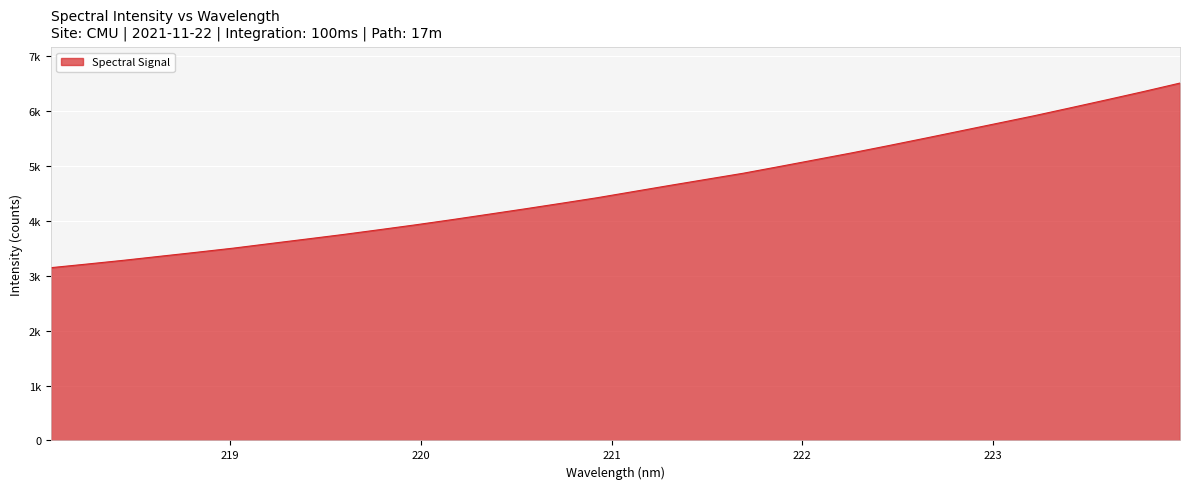

Reading left to right, what are all the values shown in this chart?

218.0596=3149.0	218.2508=3215.5	218.442=3283.9	218.6332=3357.2	218.8244=3429.9	219.0156=3504.8	219.2067=3587.5	219.3979=3669.4	219.589=3752.1	219.7801=3840.0	219.9712=3929.6	220.1623=4023.9	220.3533=4121.9	220.5444=4220.6	220.7354=4322.0	220.9264=4425.1	221.1174=4537.9	221.3083=4650.1	221.4993=4760.4	221.6902=4870.2	221.8812=4993.5	222.0721=5118.6	222.263=5243.7	222.4538=5375.0	222.6447=5509.2	222.8355=5645.4	223.0264=5782.4	223.2172=5919.2	223.408=6064.1	223.5987=6210.5	223.7895=6359.4	223.9802=6513.6